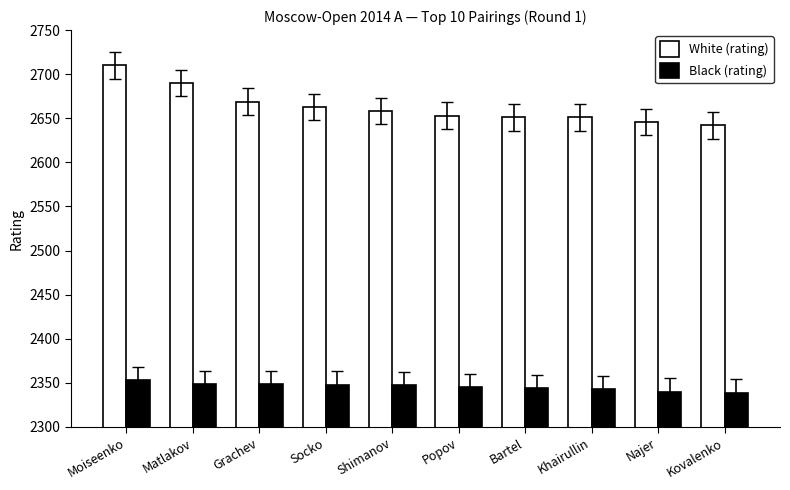

Which category has the lowest value in the White (rating) series?

Kovalenko